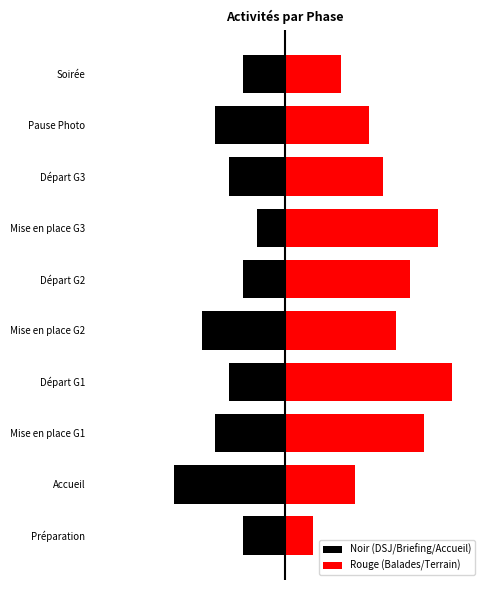

What is the minimum value for Rouge (Balades/Terrain)?

2